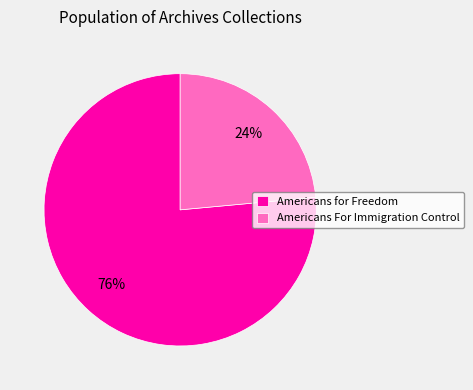

Does any single category account for the majority?

Yes